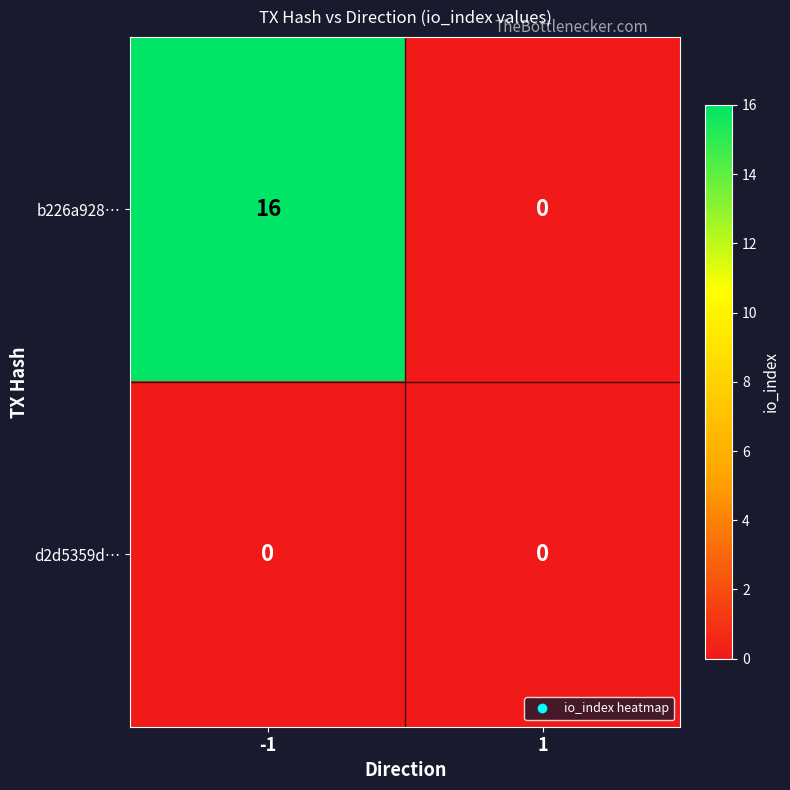

Reading right to left, what are all the values shown in this chart?

b226a928…: 1=0	-1=16
d2d5359d…: 1=0	-1=0